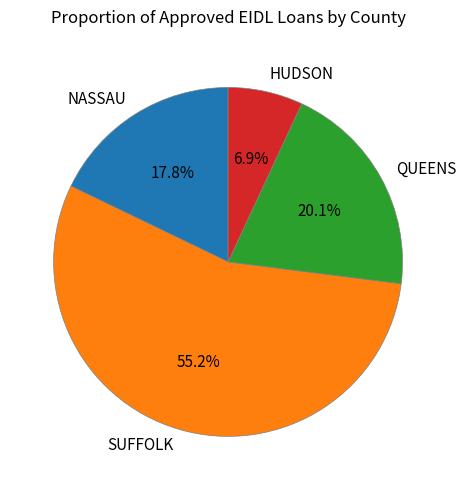

Does NASSAU represent more than half of the total?

No